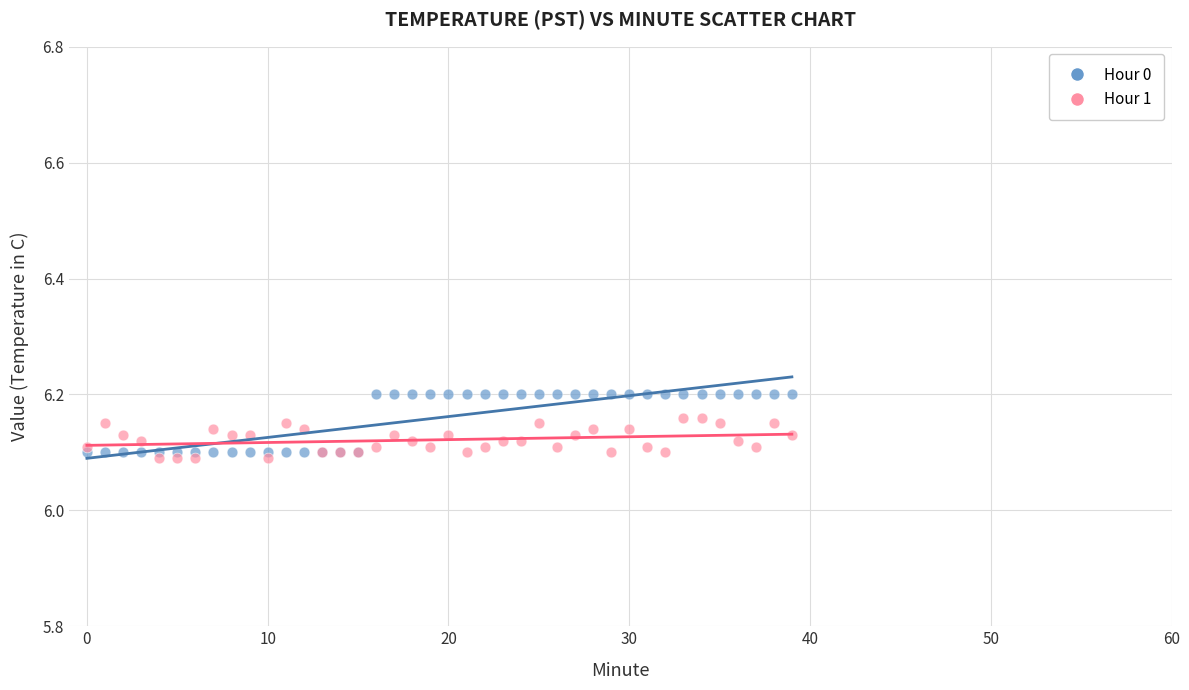

Which series reaches the maximum Y coordinate?

Hour 0